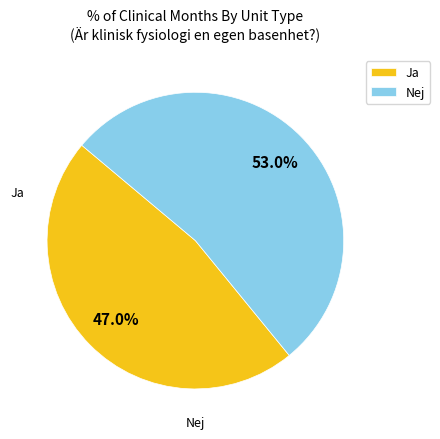

Rank the categories by value from highest to lowest.

Nej, Ja